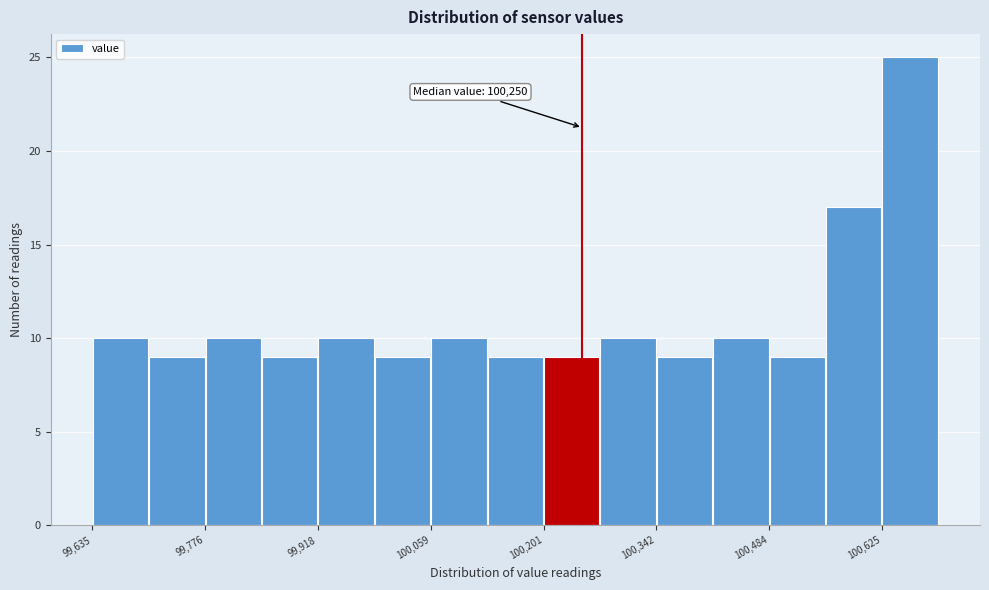

Read against the x-axis, roughly where is the centre of the tallest bar?

100660